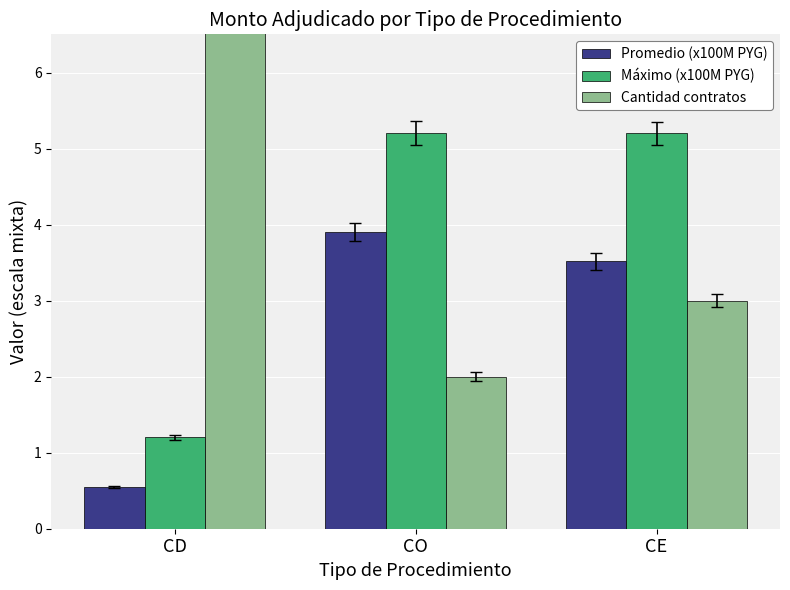

Is it true that Cantidad contratos equals 3.0 at CE?

True